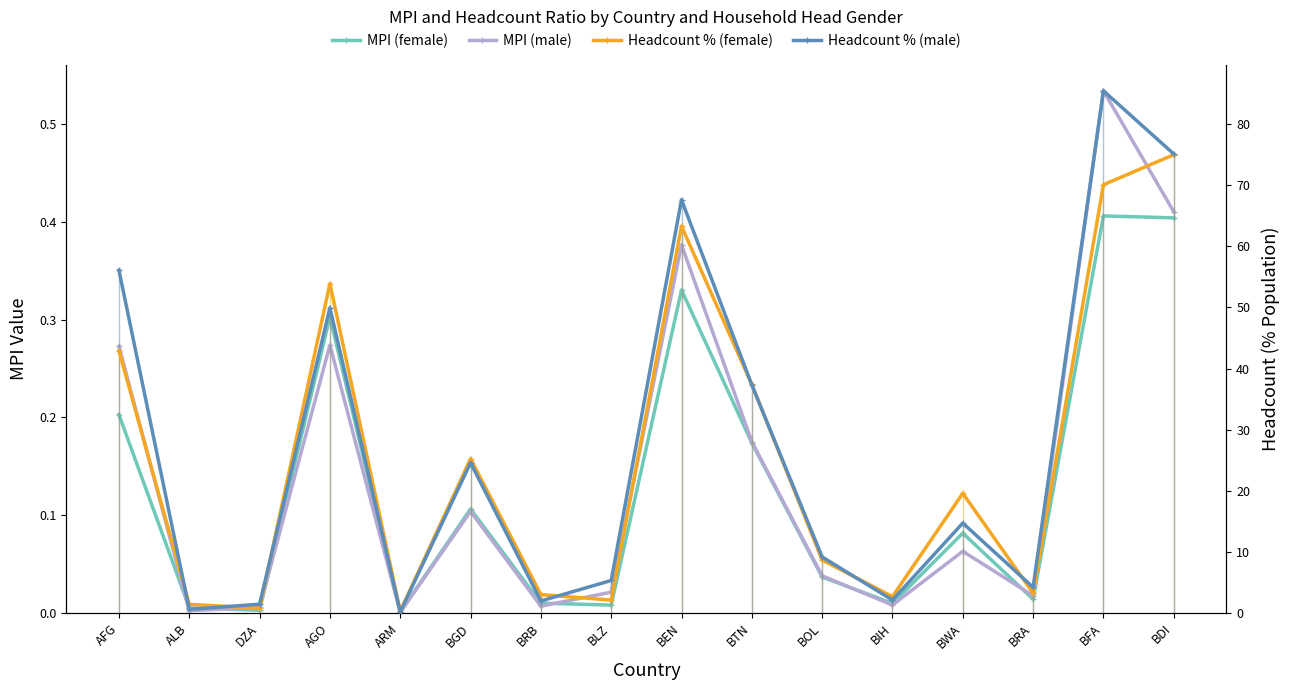

True or false: MPI (female) has more than 1 interior local peaks.

True